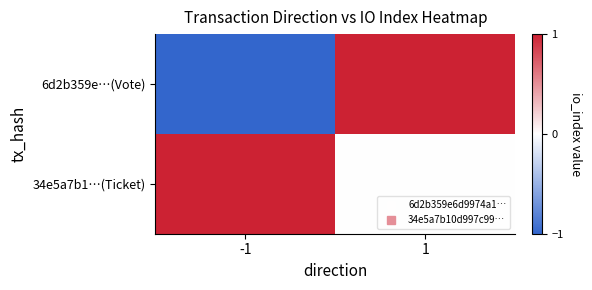

Reading left to right, list all the values displayed in this chart.

6d2b359e…(Vote): -1=-1	1=1
34e5a7b1…(Ticket): -1=1	1=0